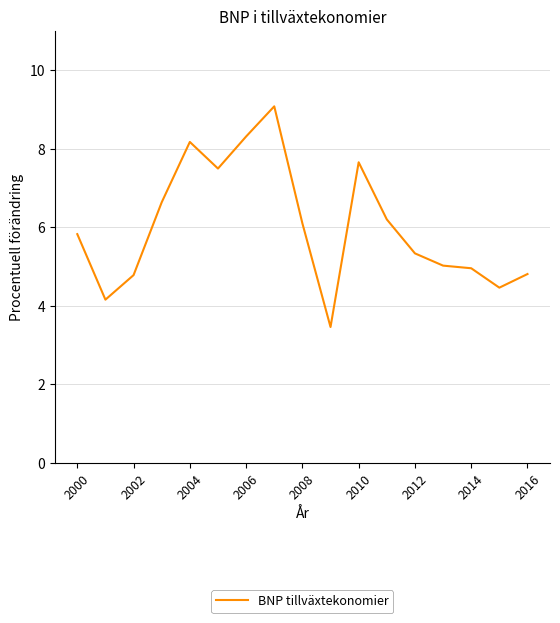

Count the number of data series in this chart.

1